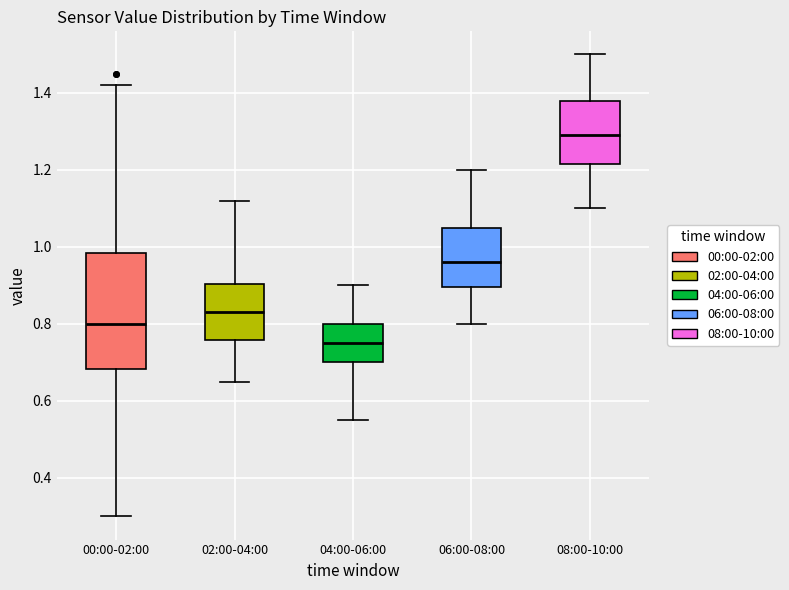

Where does the lower whisker of the box for 02:00-04:00 end on the y-axis? The values are not printed on the chart, so give them approximately, as read against the axis.

0.66